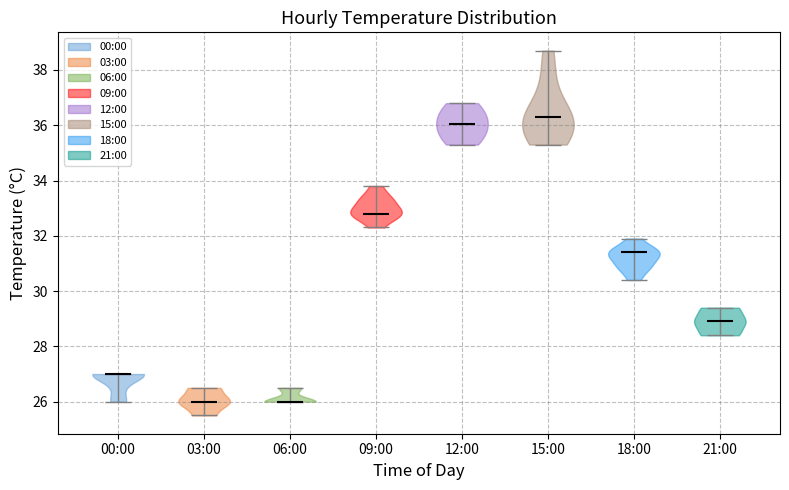

Where does the median line of the violin for 18:00 sit on the y-axis? The values are not printed on the chart, so give them approximately, as read against the axis.

31.4